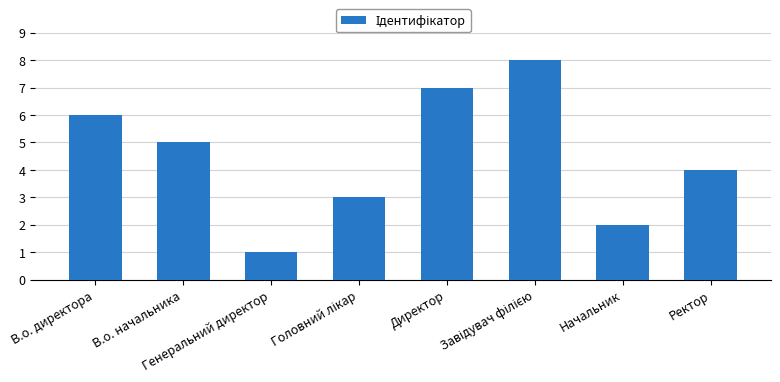

Is it true that the value at В.о. директора is 2?

False